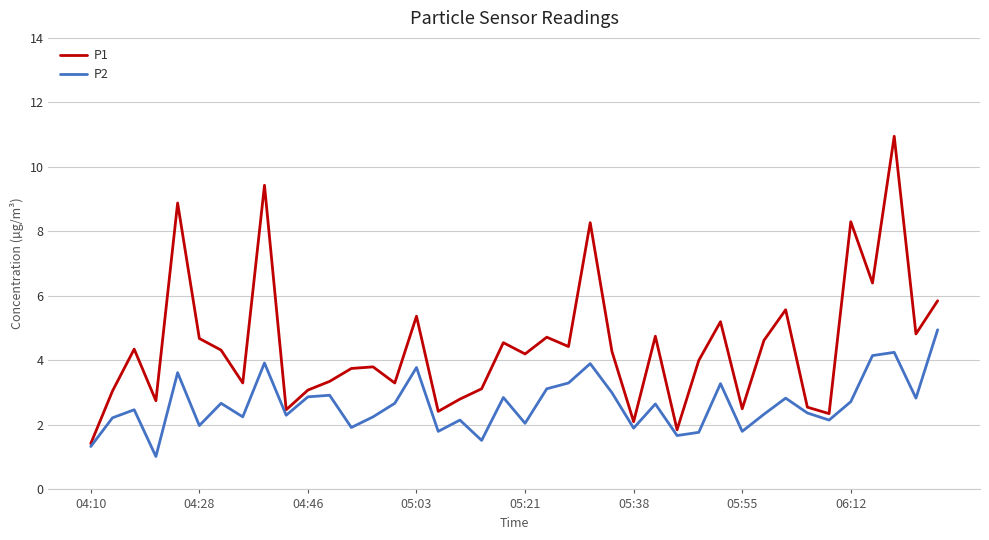

What are all the series names shown in the legend?

P1, P2